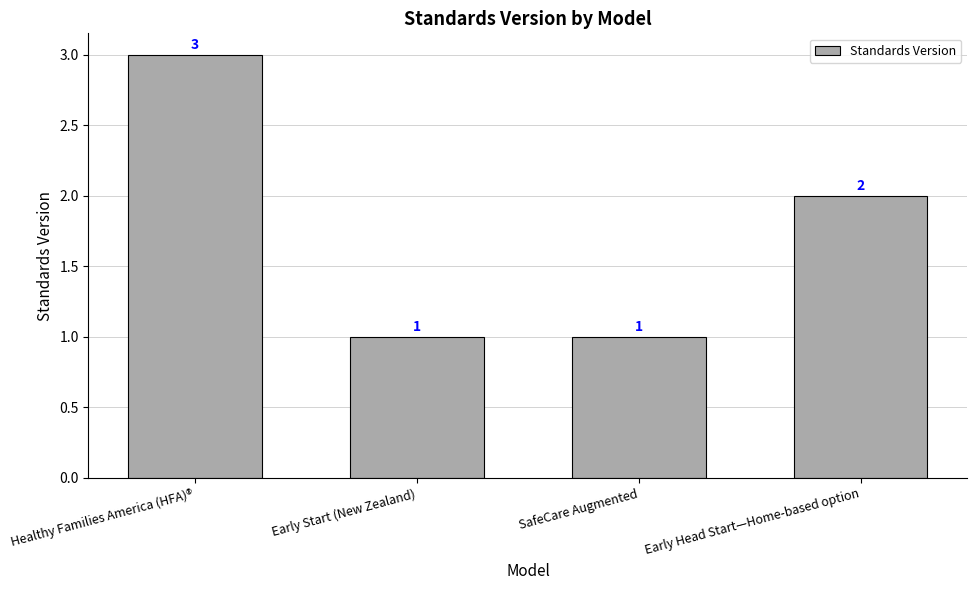

Are the bars horizontal?

No